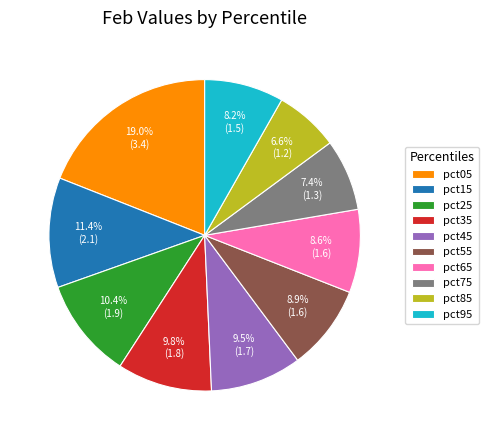

True or false: pct75 accounts for 7% of the total.

True